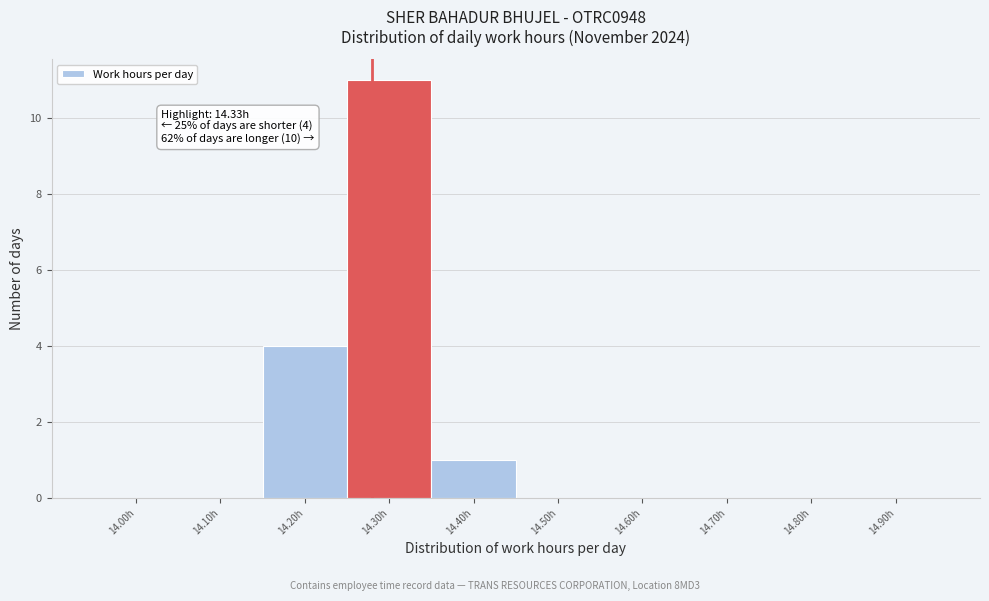

Reading right to left, extract all data points from this chart.

14.90h=0	14.80h=0	14.70h=0	14.60h=0	14.50h=0	14.40h=1	14.30h=11	14.20h=4	14.10h=0	14.00h=0